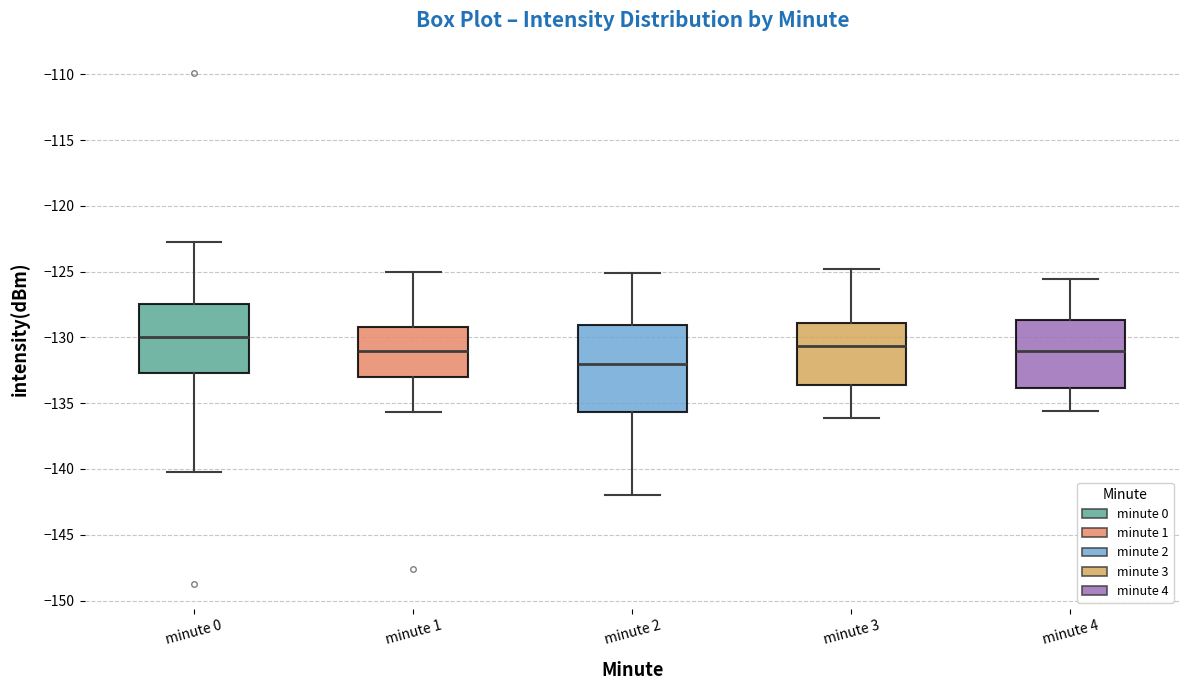

Where does the lower whisker of the box for minute 2 end on the y-axis? The values are not printed on the chart, so give them approximately, as read against the axis.

-142.0